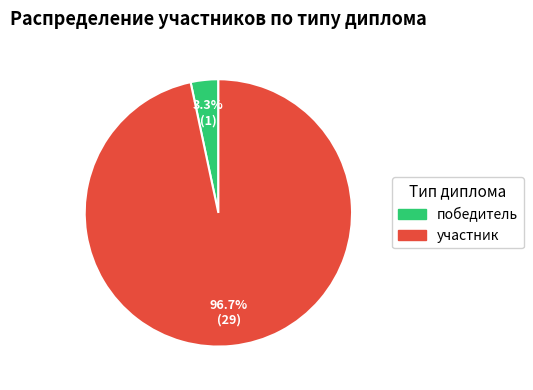

What is the smallest slice in the pie chart?

победитель